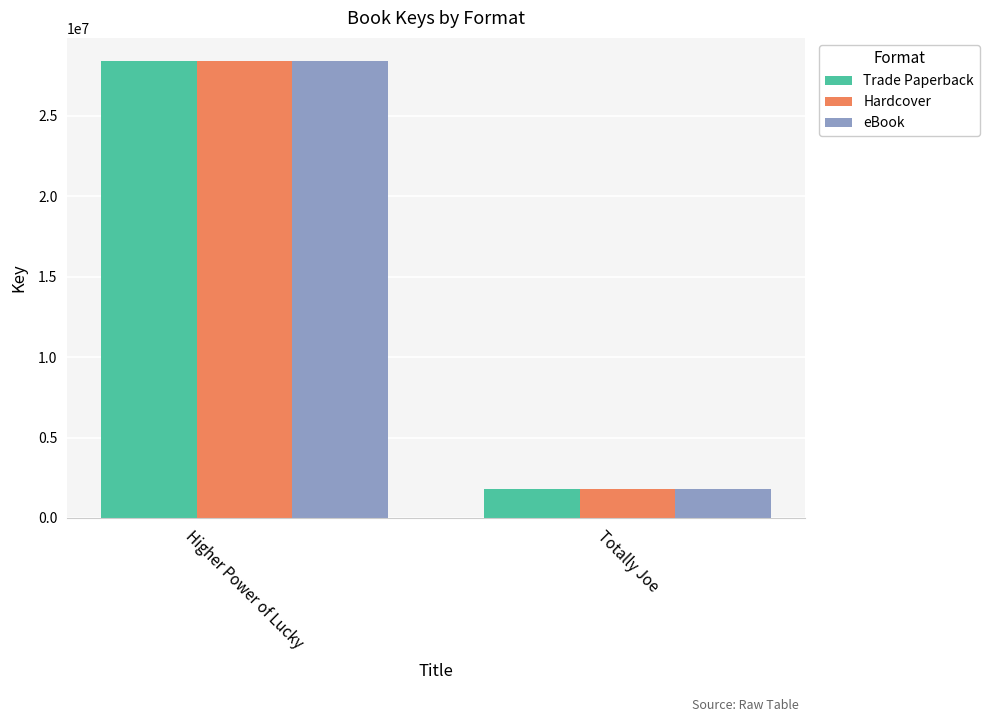

How many data points does each series have?

2